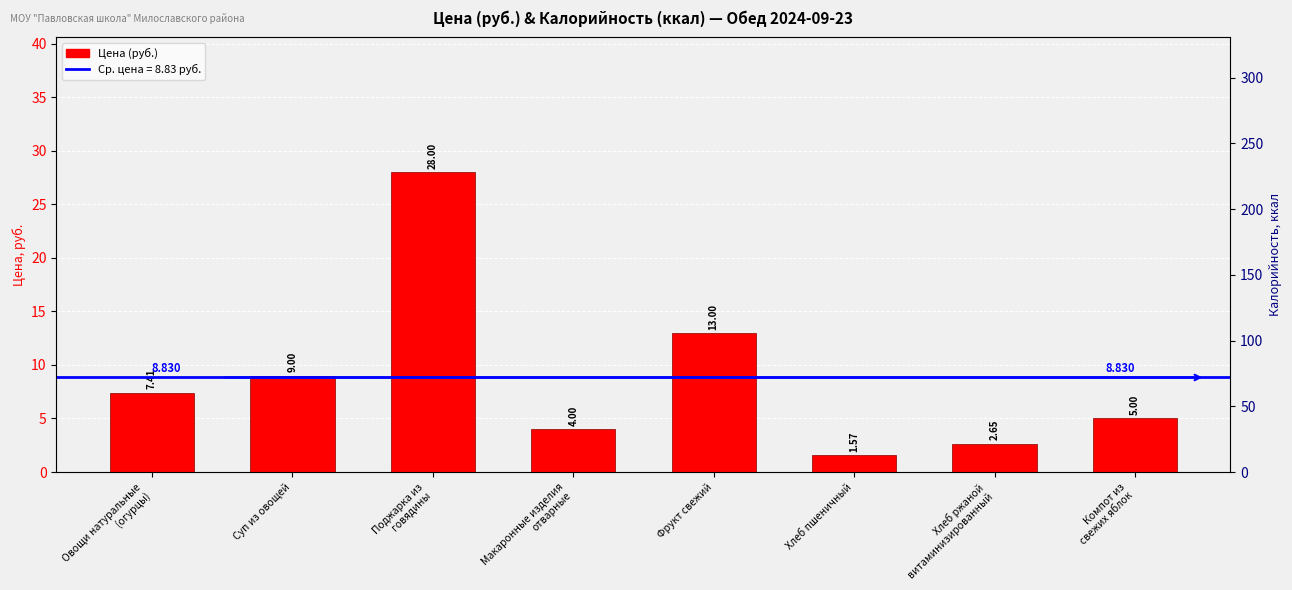

Is it true that the value at Поджарка из
говядины is 28.0?

True